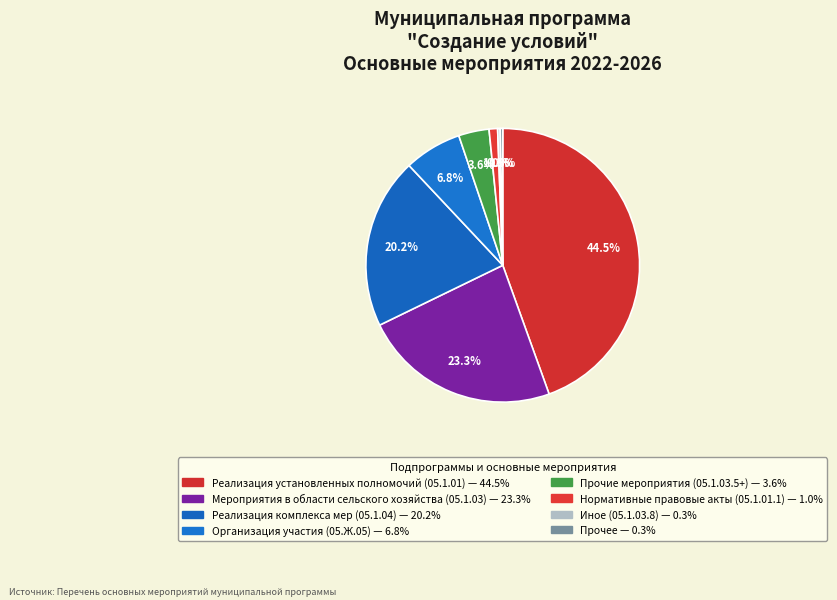

Count the number of slices in the pie.

8